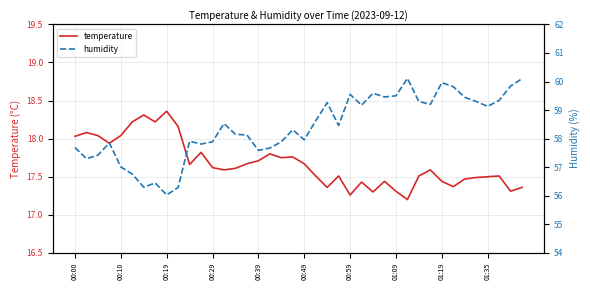

Is it true that temperature equals 23.5 at 00:59?

False